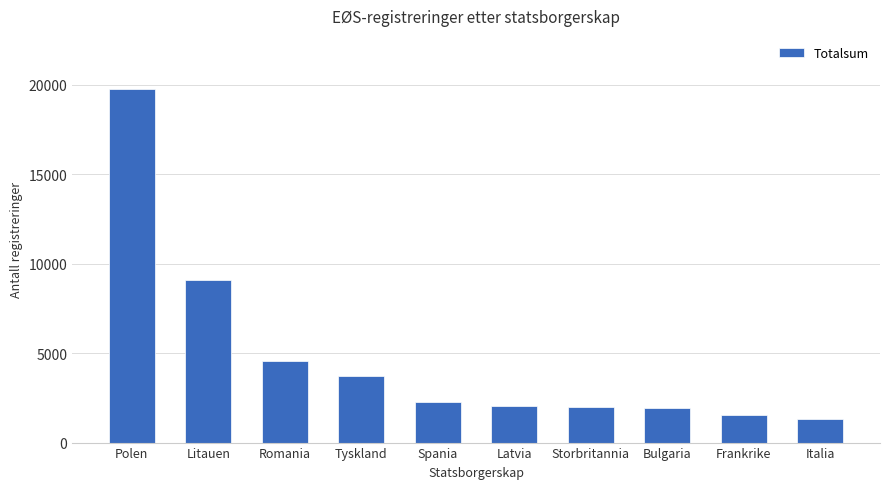

What is the minimum value shown in the chart?

1298